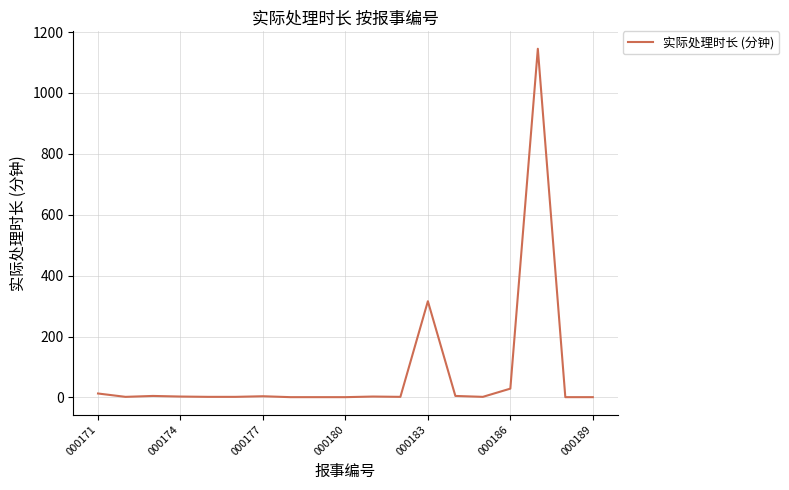

What is the greatest value displayed?

1145